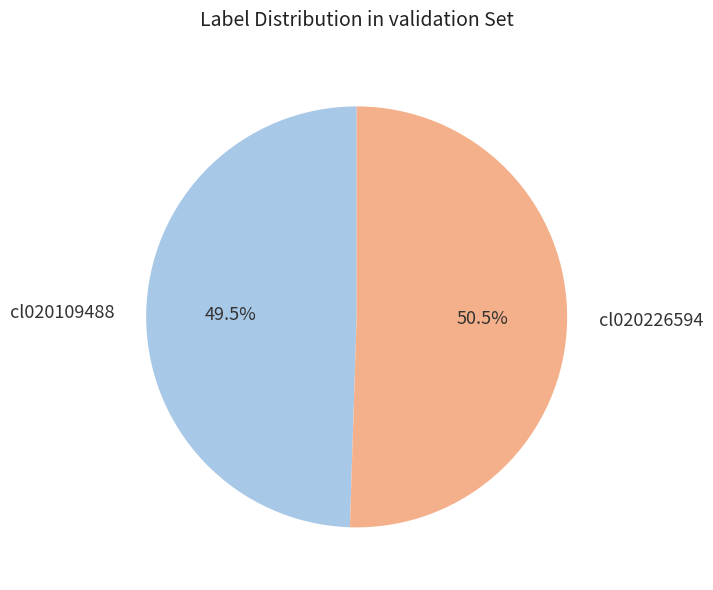

What percentage do cl020226594 and cl020109488 together represent?

100.0%